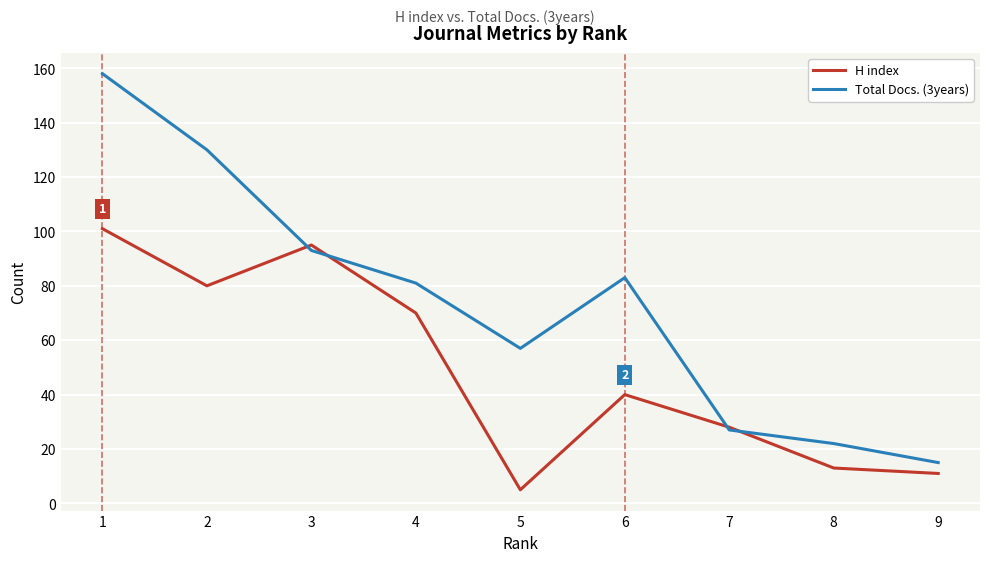

How many series are shown in this chart?

2